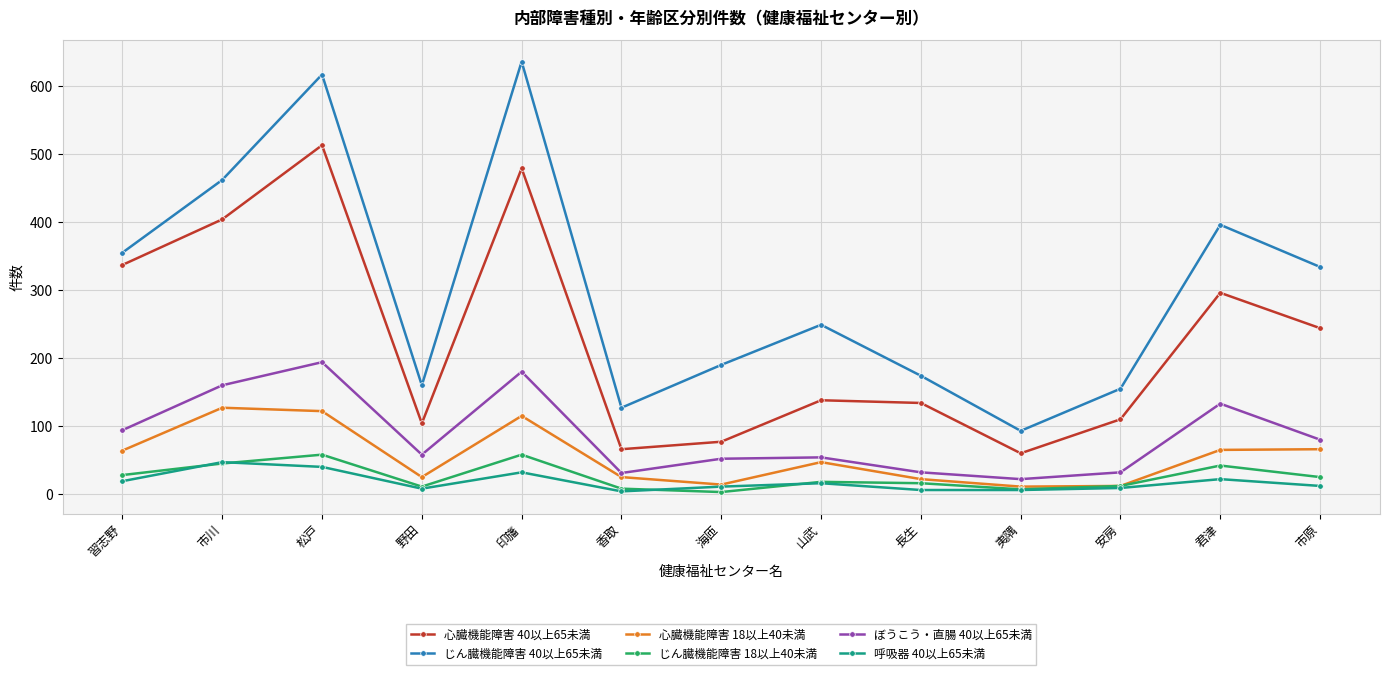

True or false: じん臓機能障害 40以上65未満 and 呼吸器 40以上65未満 intersect in this chart.

False